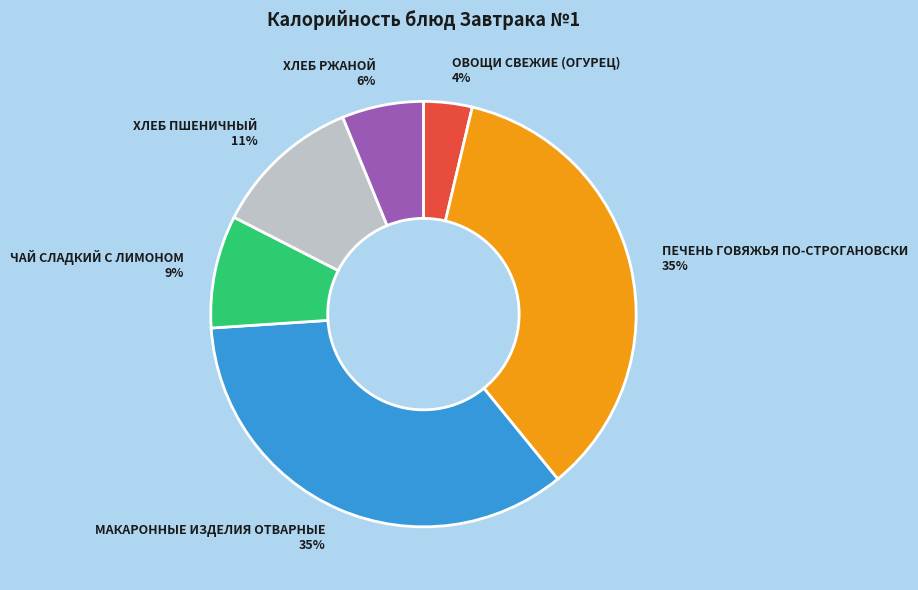

Between ХЛЕБ РЖАНОЙ and ЧАЙ СЛАДКИЙ С ЛИМОНОМ, which is larger?

ЧАЙ СЛАДКИЙ С ЛИМОНОМ